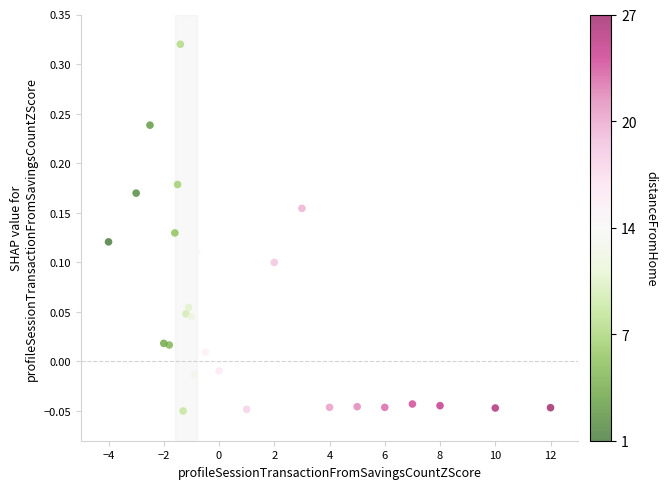

What is the range of Y values (max minus min)?

0.4